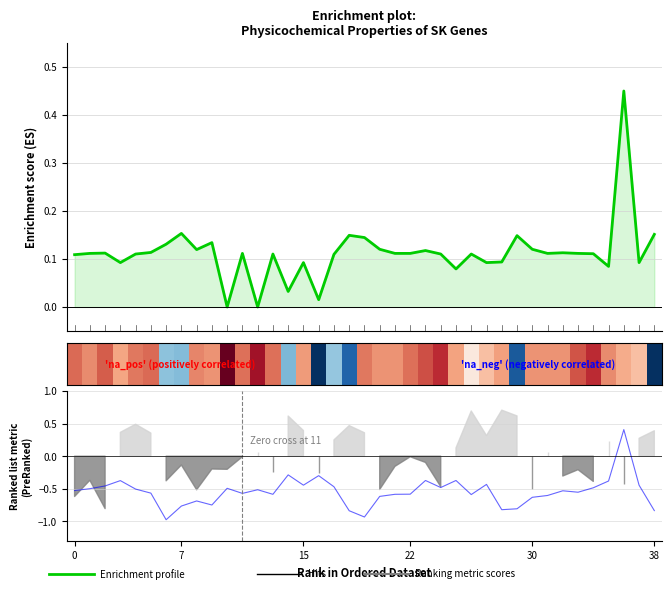

How many values in the Enrichment profile series exceed 0?

37